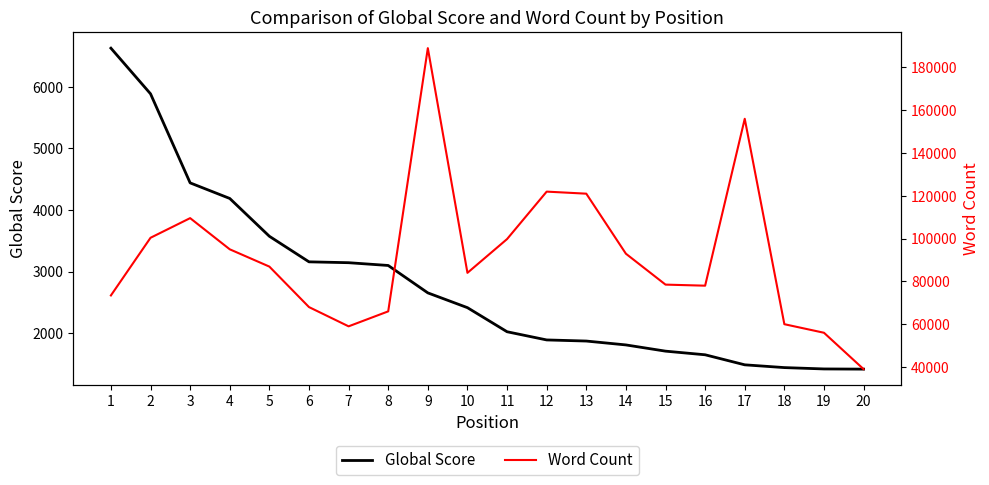

Reading right to left, extract all data points from this chart.

Global Score: 20=1417	19=1420	18=1442	17=1487	16=1650	15=1709	14=1810	13=1873	12=1891	11=2024	10=2415	9=2655	8=3100	7=3145	6=3159	5=3574	4=4188	3=4441	2=5887	1=6628
Word Count: 20=39000	19=56000	18=60000	17=156000	16=78000	15=78500	14=92944	13=121000	12=121960	11=99780	10=84000	9=189000	8=66000	7=59000	6=68000	5=86921	4=95000	3=109571	2=100388	1=73440